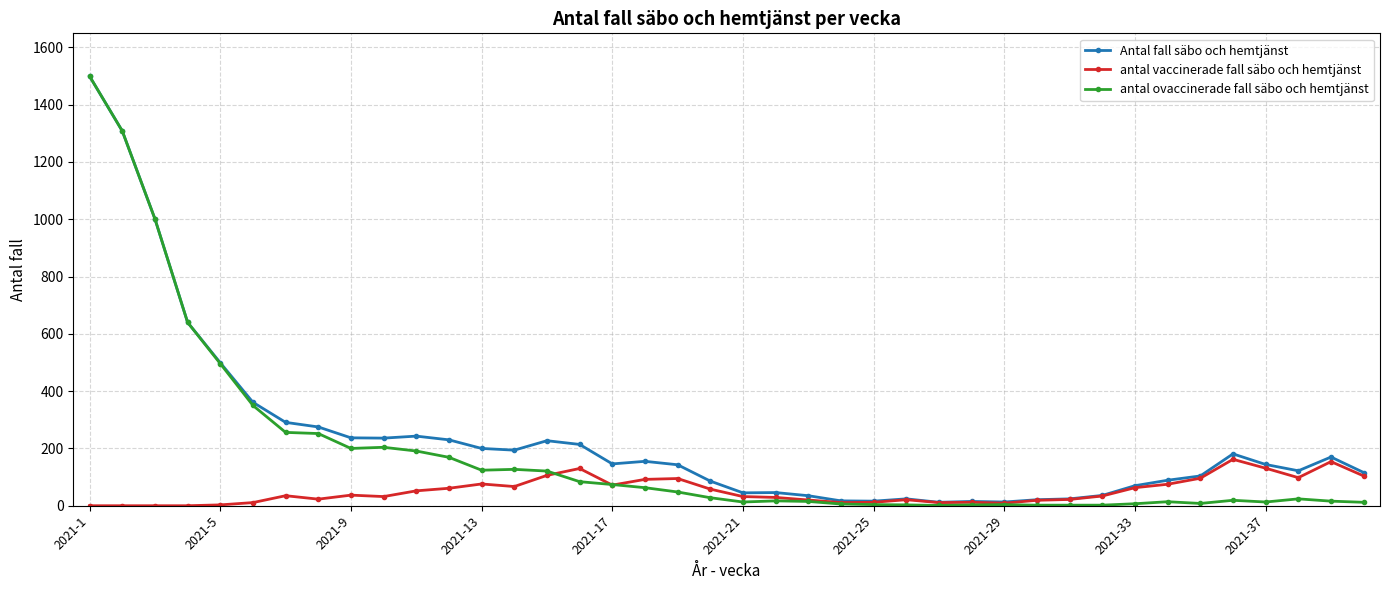

Does the chart display data point markers on the line(s)?

Yes